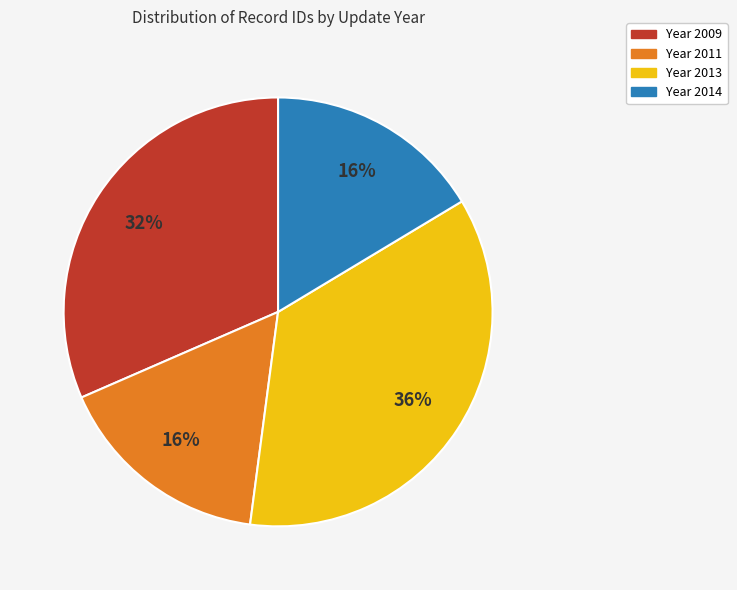

To the nearest percent, what percentage of the pie is Year 2011?

16%